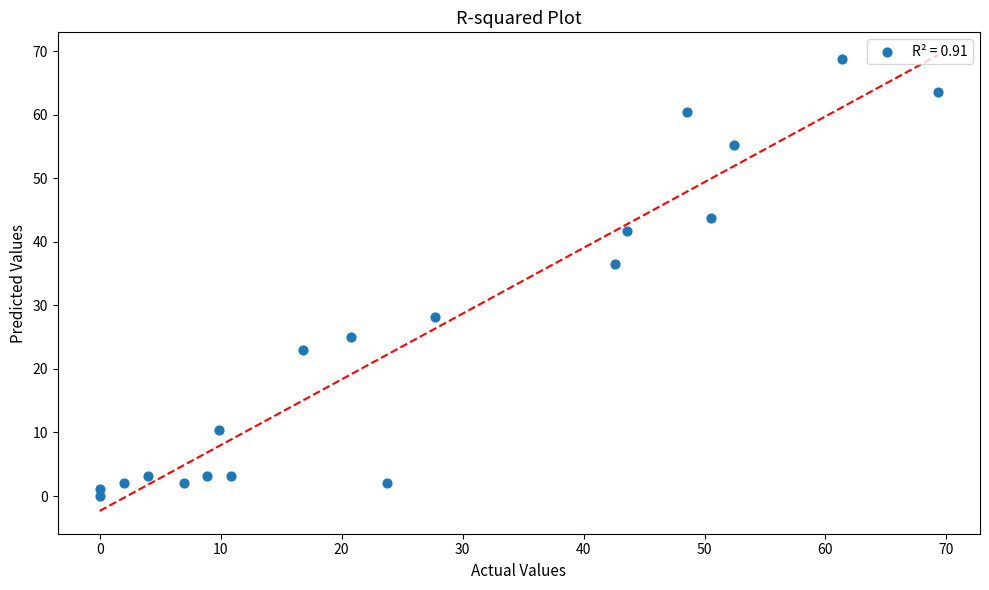

What Y value in the scatter plot is closest to 34?

36.5